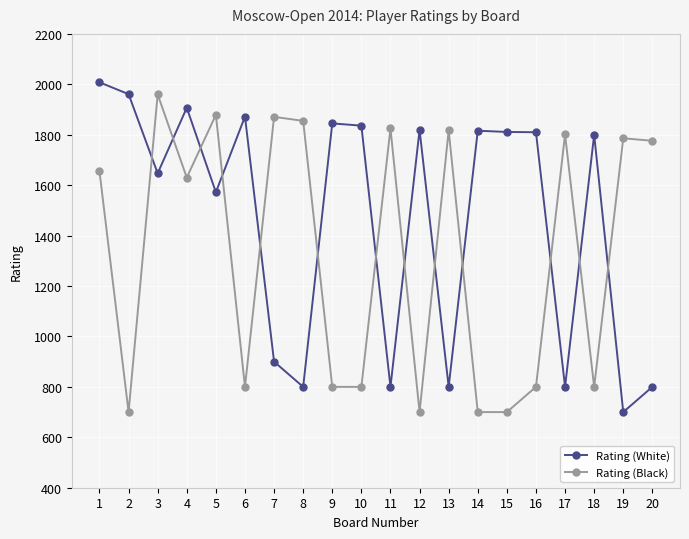

How many intersections are there between Rating (White) and Rating (Black)?

13